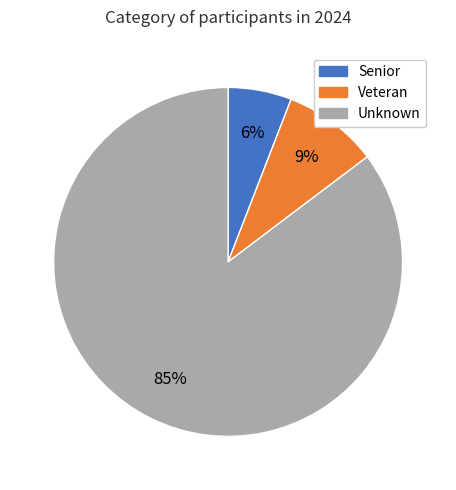

To the nearest percent, what percentage of the pie is Veteran?

9%